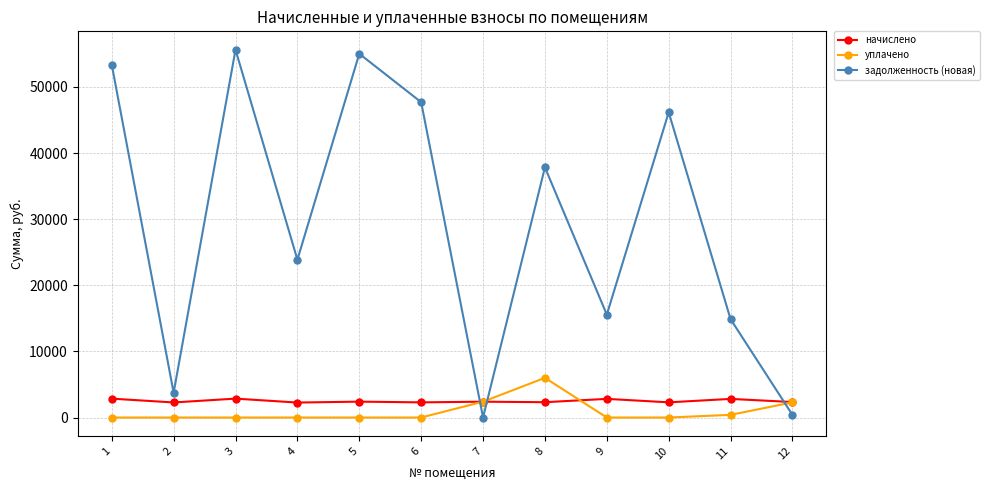

At which category does начислено reach its first local valley?

2